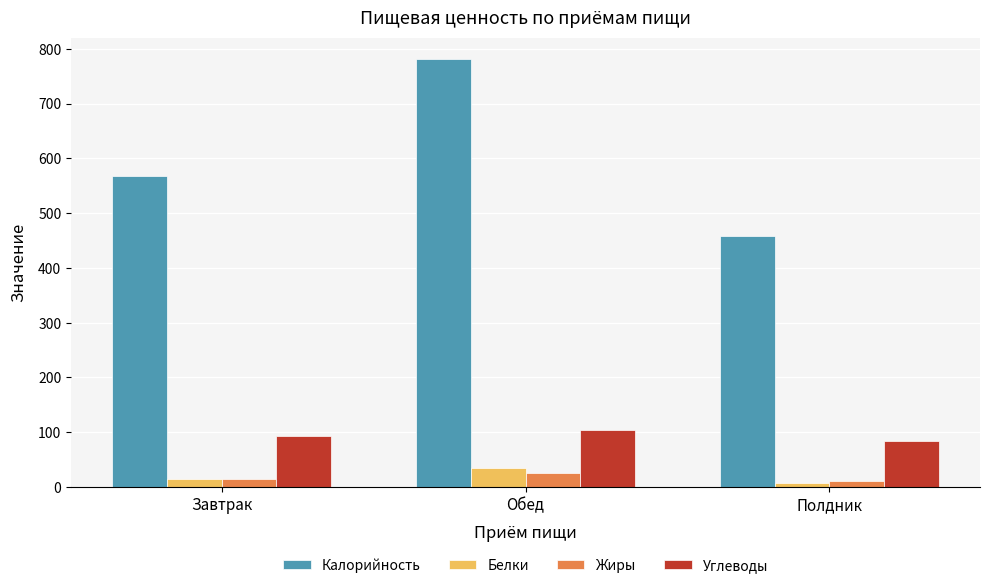

Rank the series by their maximum value, from lowest to highest.

Жиры, Белки, Углеводы, Калорийность